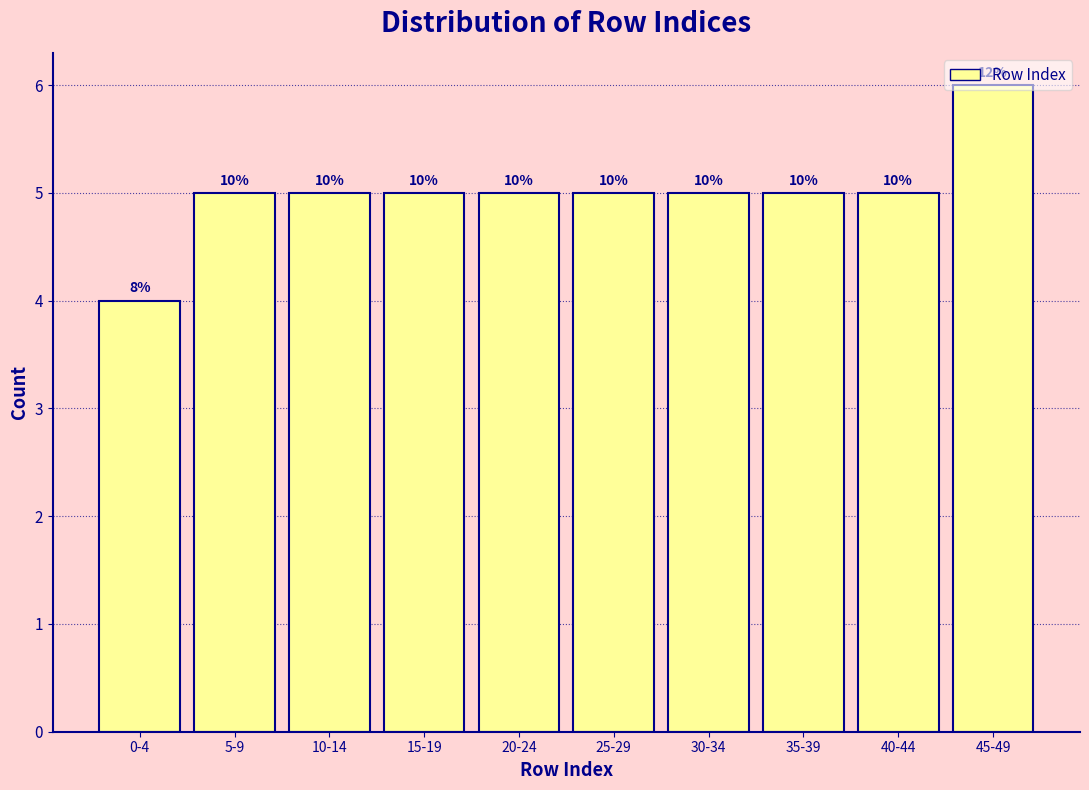

Are the bars horizontal?

No